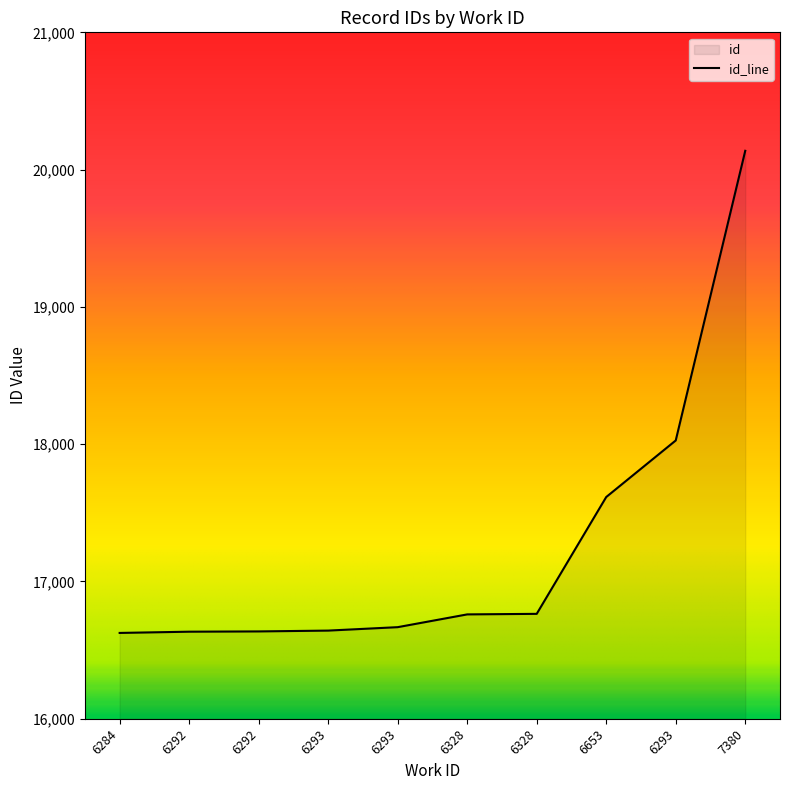

List the labels in order of value, largest first.

7380, 6293, 6653, 6328, 6328, 6293, 6293, 6292, 6292, 6284